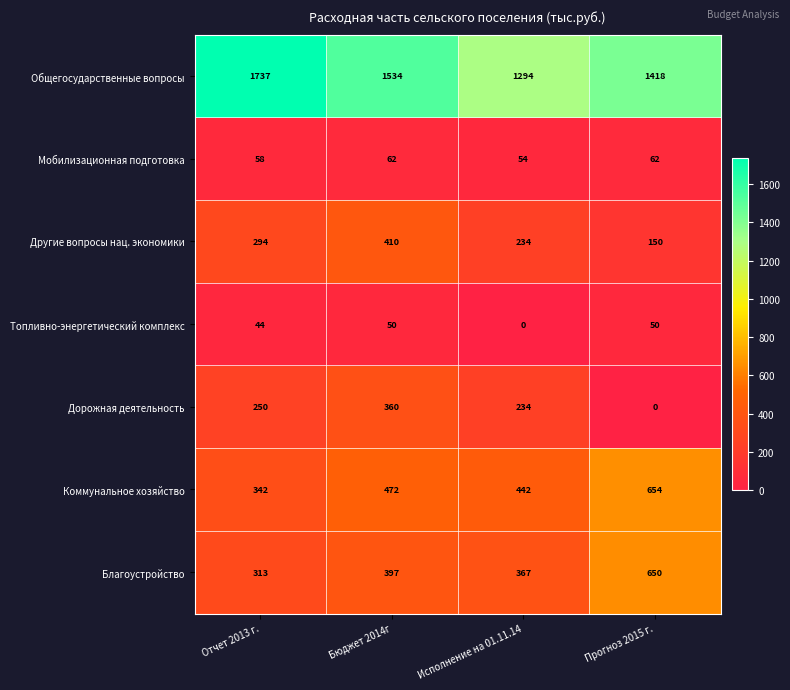

What is the approximate value of Другие вопросы нац. экономики at Прогноз 2015 г.?

150